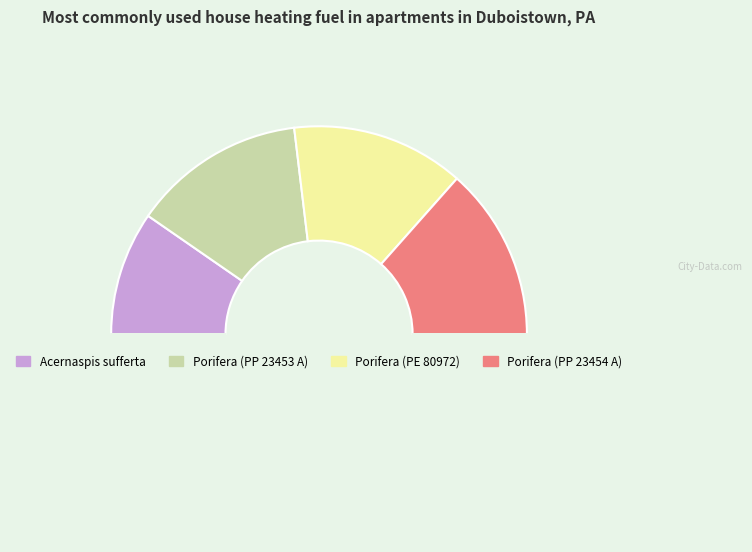

How many slices are in this pie chart?

5